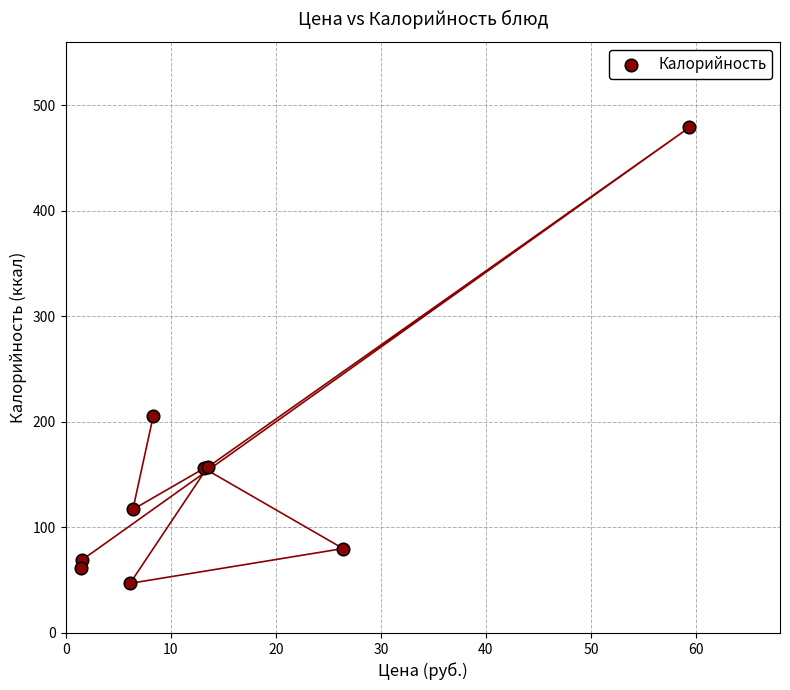

What Y value in the scatter plot is closest to 263?

206